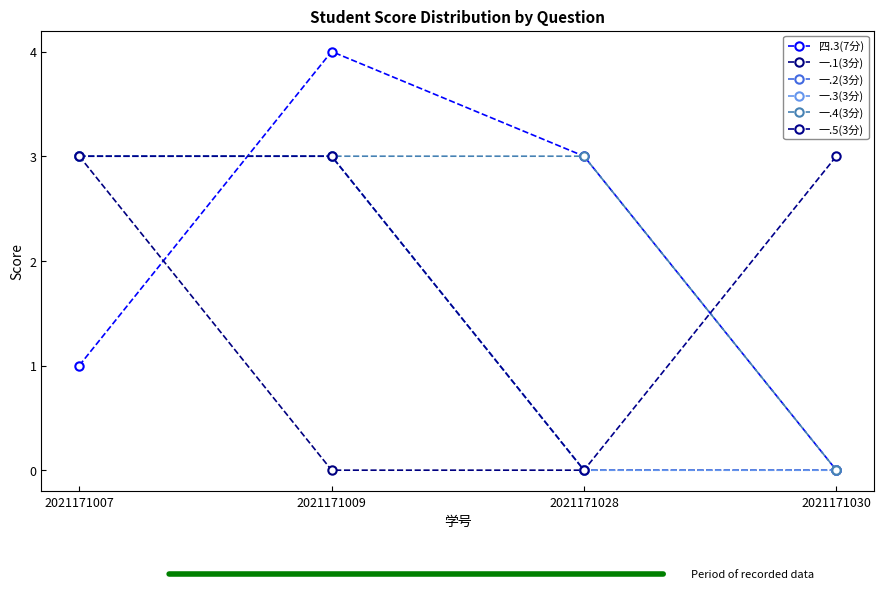

Reading left to right, what are all the values shown in this chart?

四.3(7分): 2021171007=1	2021171009=4	2021171028=3	2021171030=0
一.1(3分): 2021171007=3	2021171009=0	2021171028=0	2021171030=0
一.2(3分): 2021171007=3	2021171009=3	2021171028=0	2021171030=0
一.3(3分): 2021171007=3	2021171009=3	2021171028=0	2021171030=0
一.4(3分): 2021171007=3	2021171009=3	2021171028=3	2021171030=0
一.5(3分): 2021171007=3	2021171009=3	2021171028=0	2021171030=3